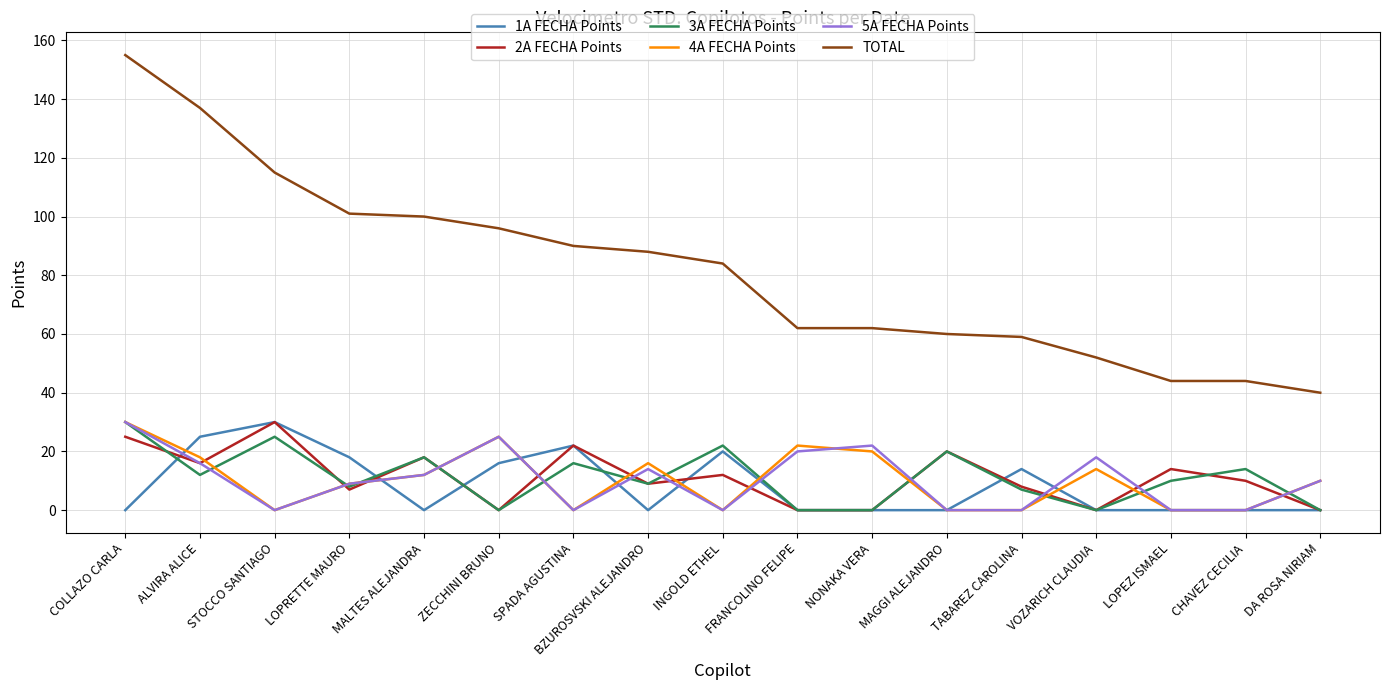

At which category is the sum across all series the highest?

COLLAZO CARLA